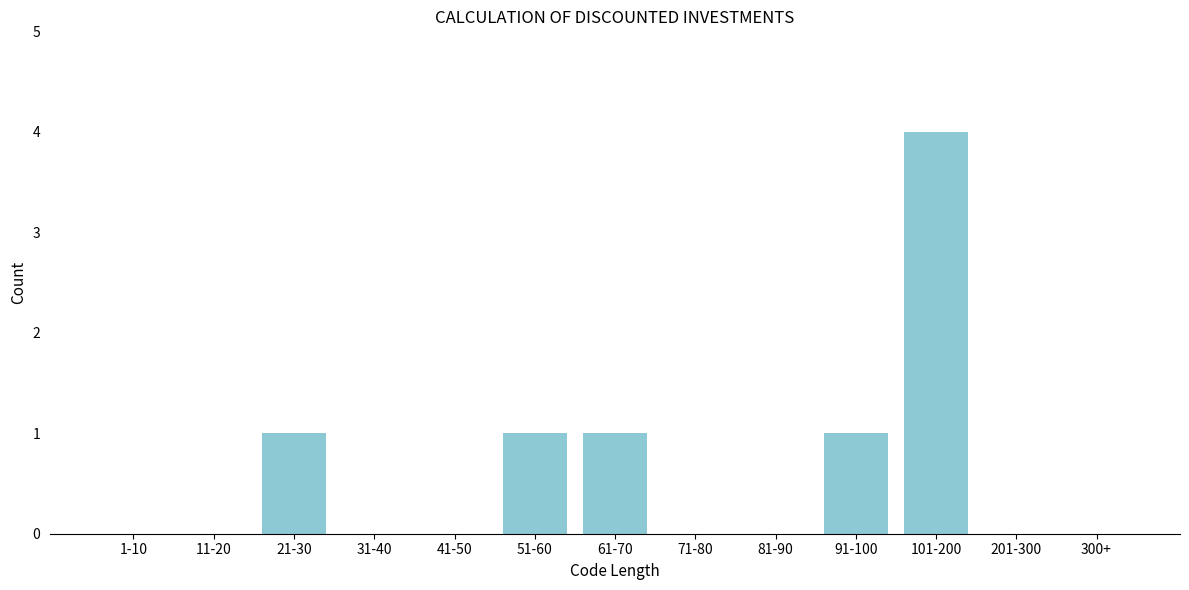

Reading right to left, transcribe all the data shown in this chart.

300+=0	201-300=0	101-200=4	91-100=1	81-90=0	71-80=0	61-70=1	51-60=1	41-50=0	31-40=0	21-30=1	11-20=0	1-10=0